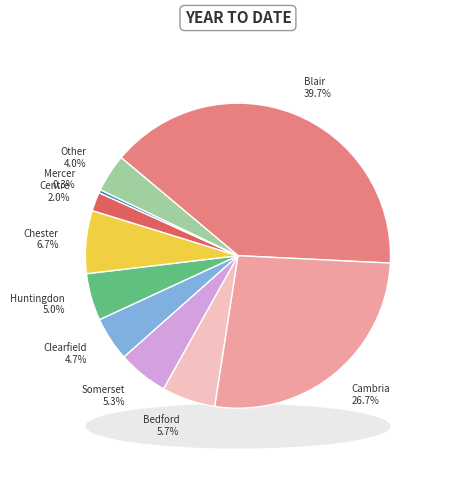

The Huntingdon slice represents 5% of the pie. True or false?

True